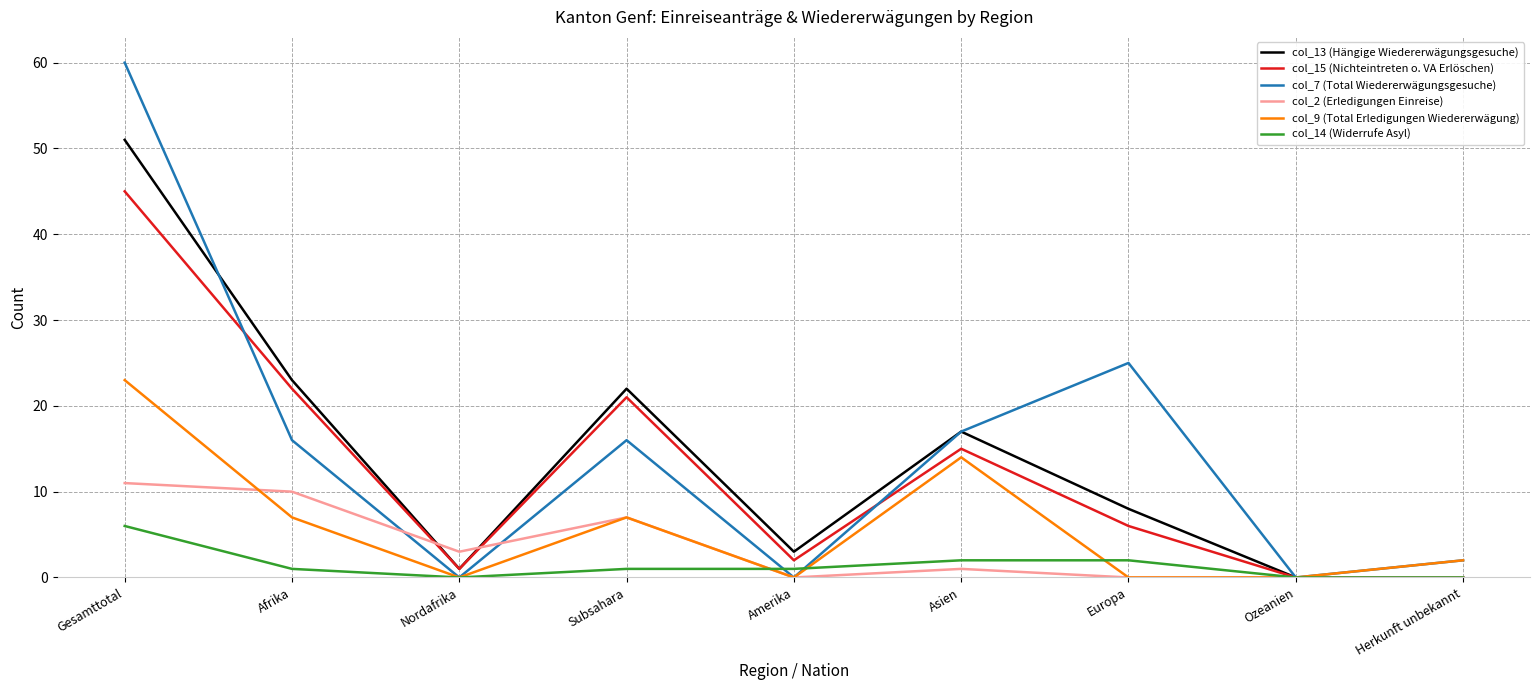

Which category has the highest value in the col_9 (Total Erledigungen Wiedererwägung) series?

Gesamttotal